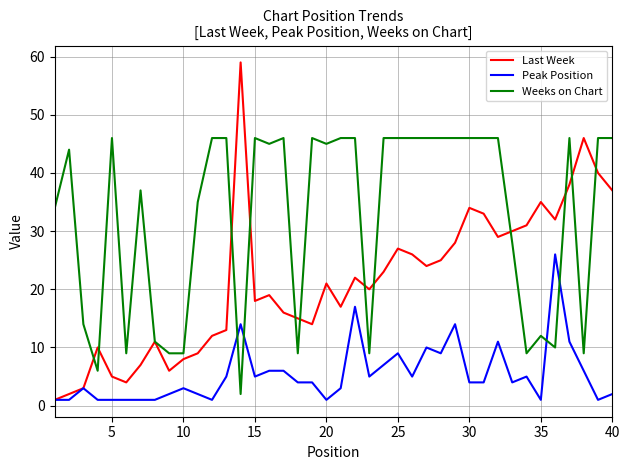

What is the highest value of the Peak Position series?

26